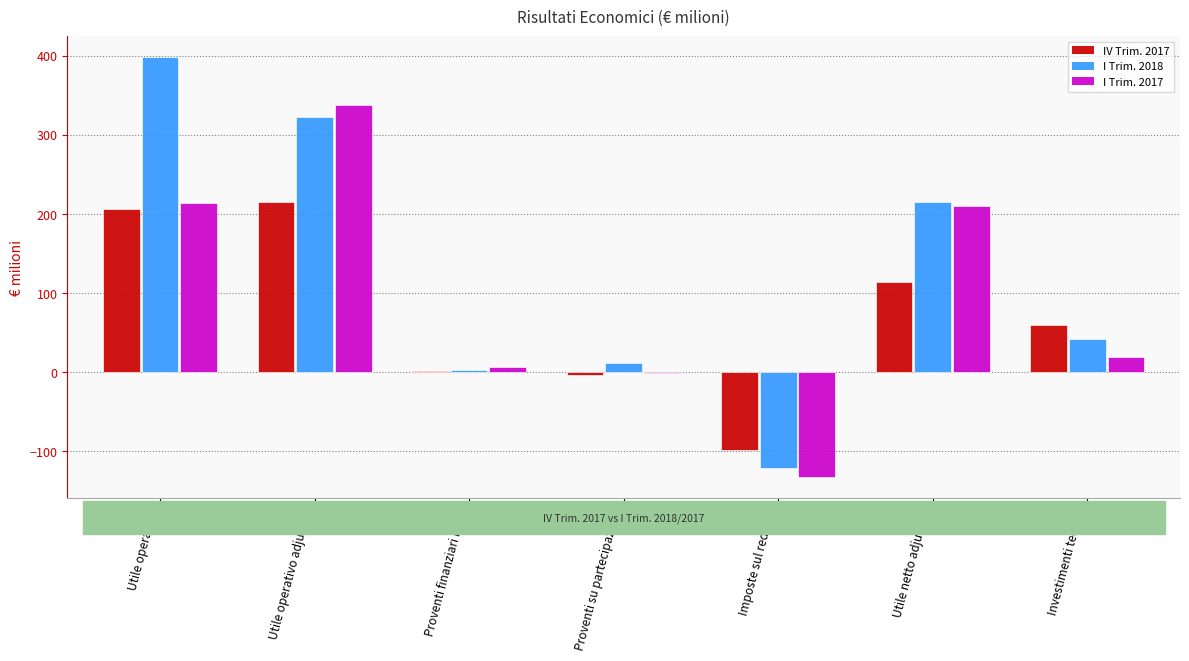

Count the number of categories in the chart.

7